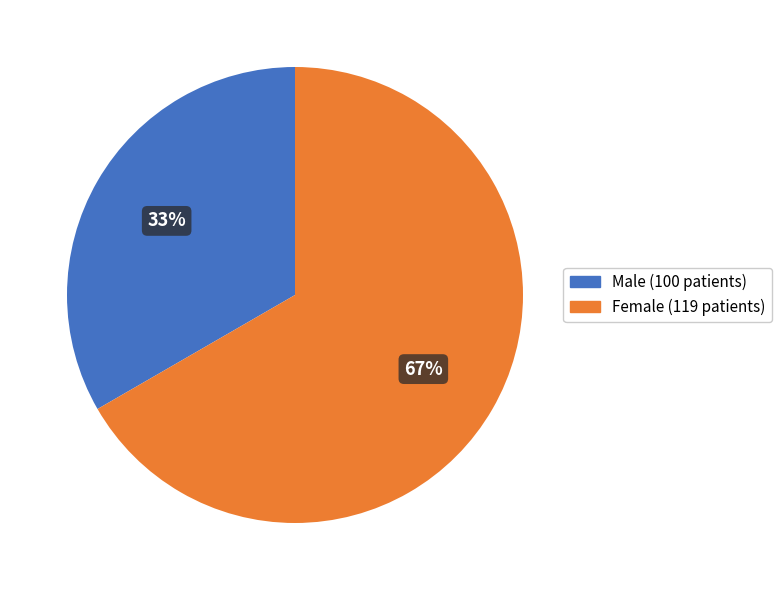

To the nearest percent, what is the combined percentage of Female (119 patients) and Male (100 patients)?

100%